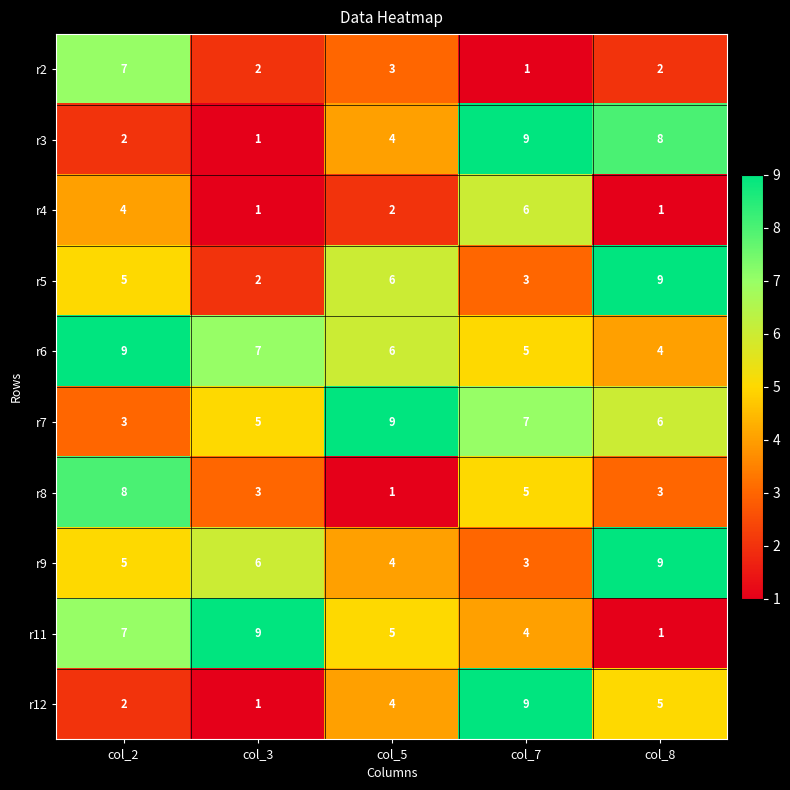

At which label does r6 reach its minimum?

col_8